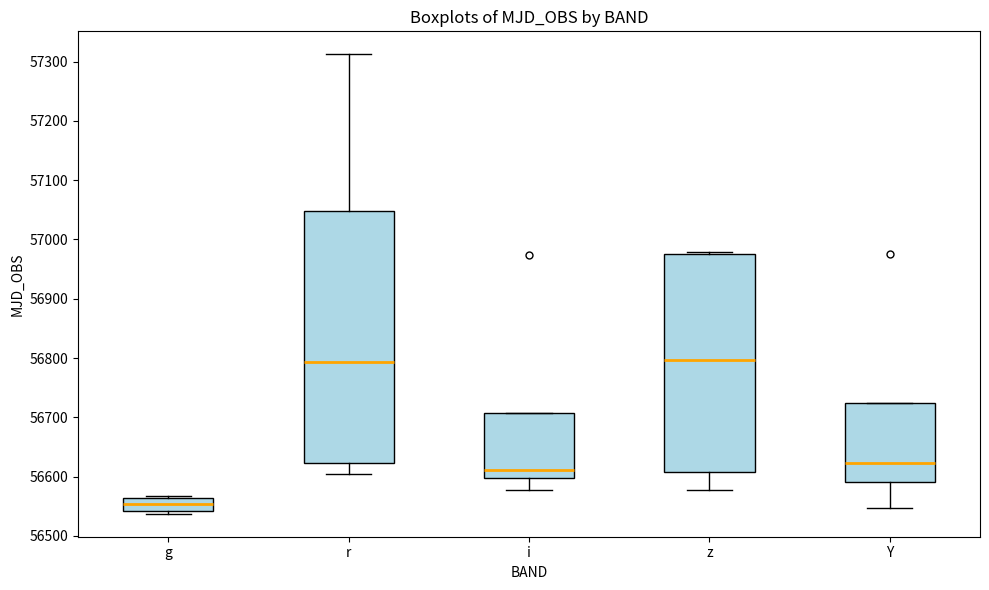

Where is the lower edge of the box for i on the y-axis? The values are not printed on the chart, so give them approximately, as read against the axis.

56600